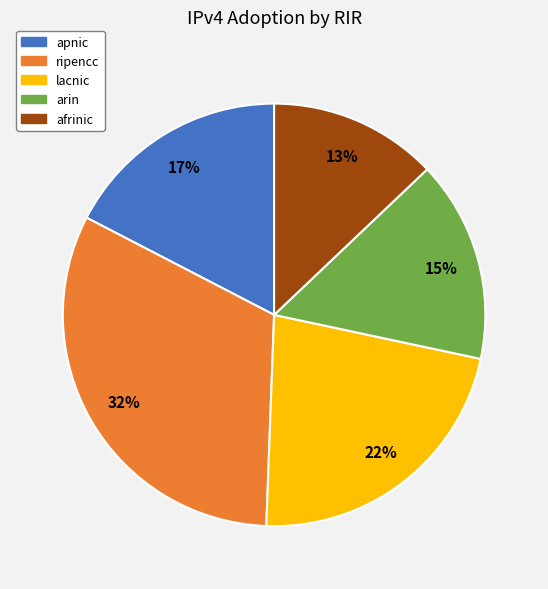

To the nearest percent, what is the difference between the apnic and ripencc slice percentages?

15%